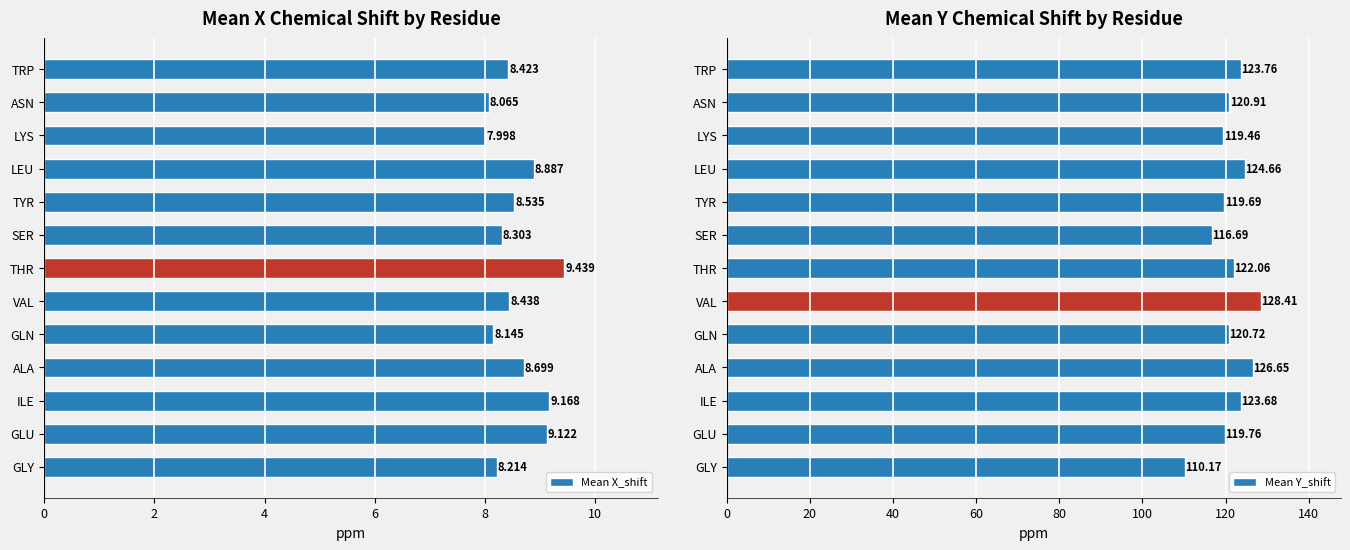

Rank the series by their maximum value, from lowest to highest.

Mean X_shift, Mean Y_shift